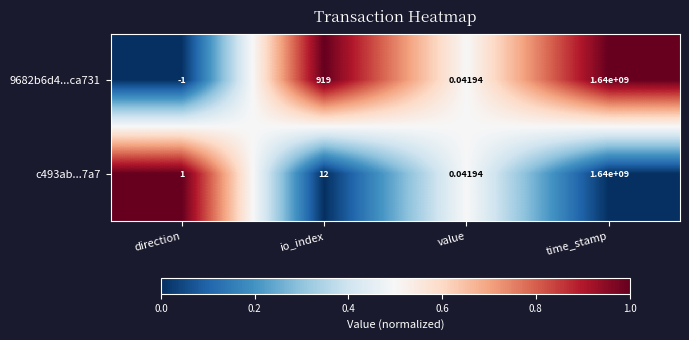

Count the number of data series in this chart.

2